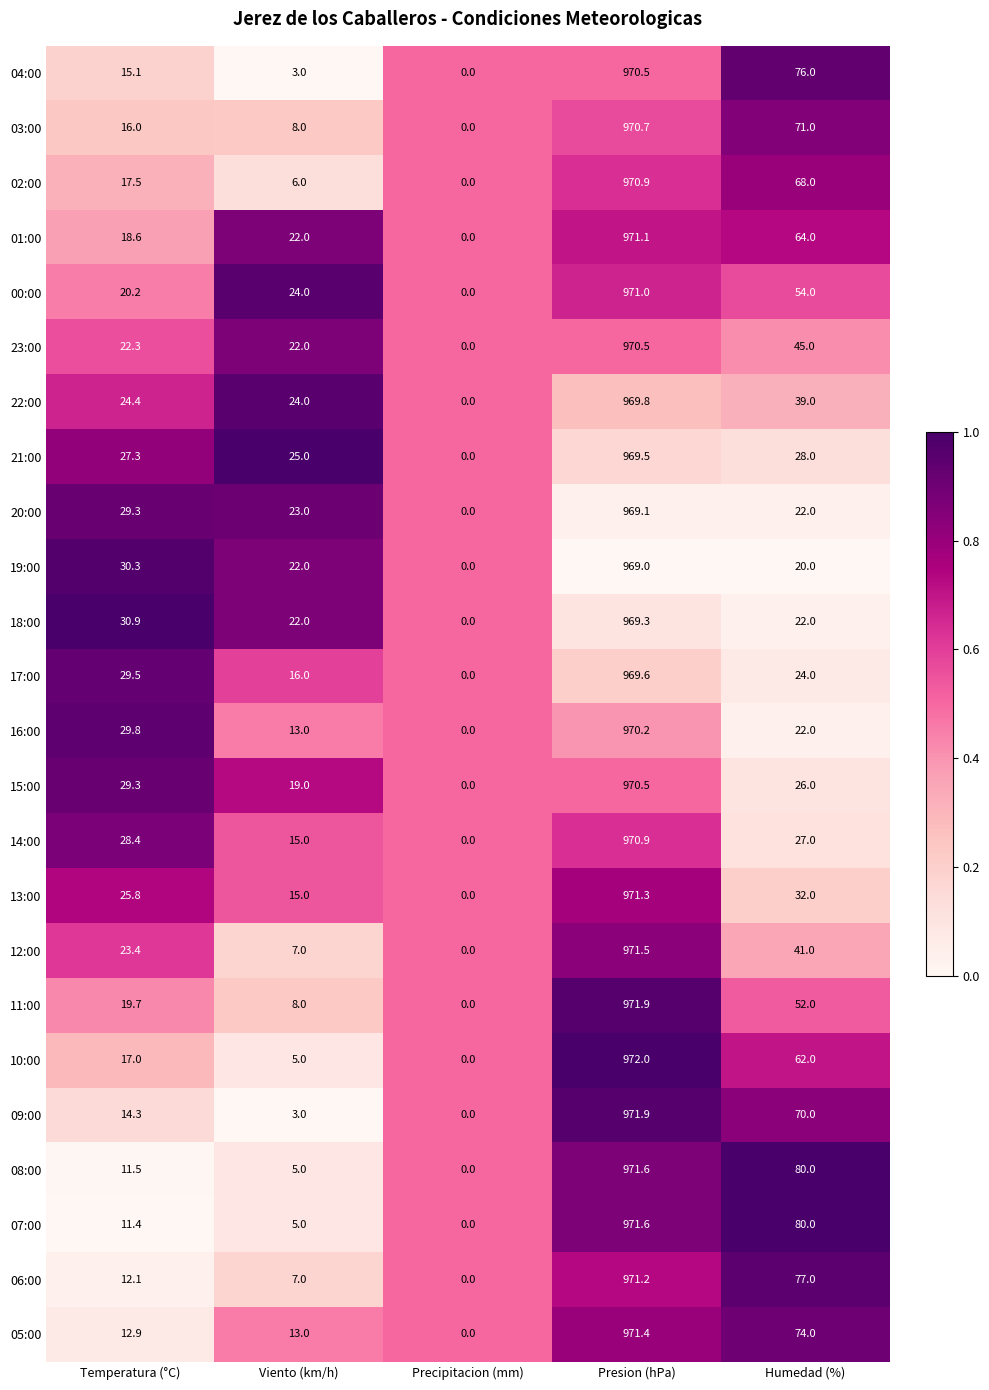

What is the difference between the maximum and minimum values in the 22:00 series?

969.8